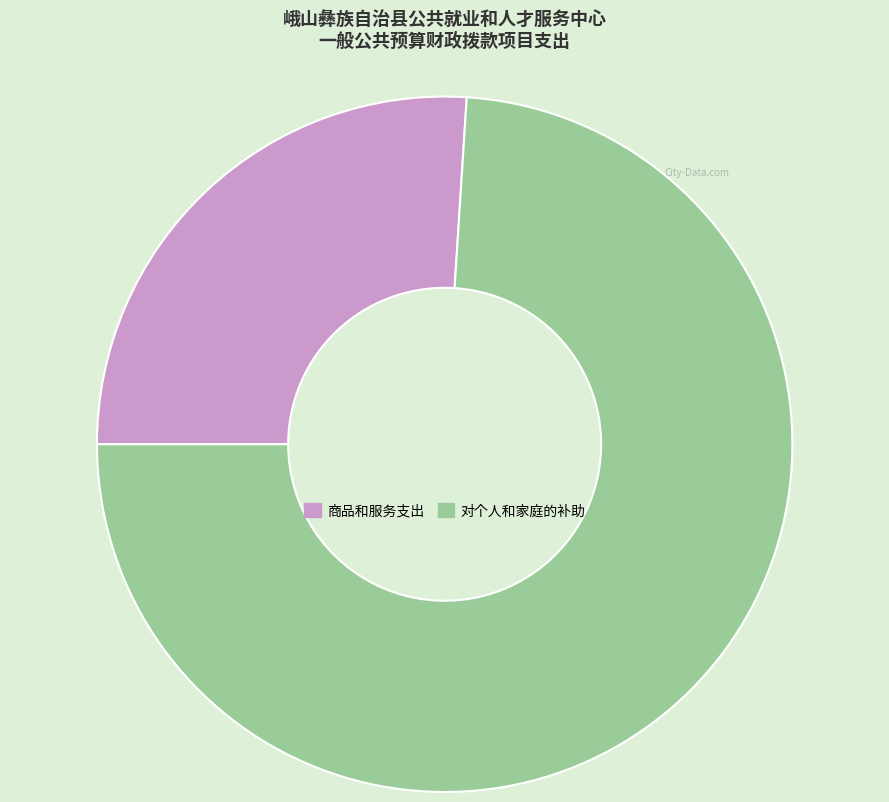

Which category has the smallest portion of the pie?

商品和服务支出